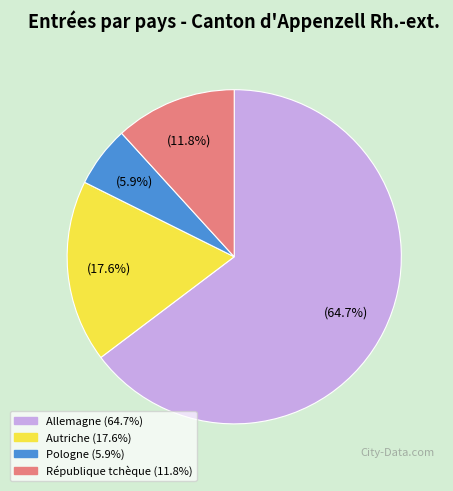

To the nearest percent, what is the difference between the Autriche and Pologne slice percentages?

12%